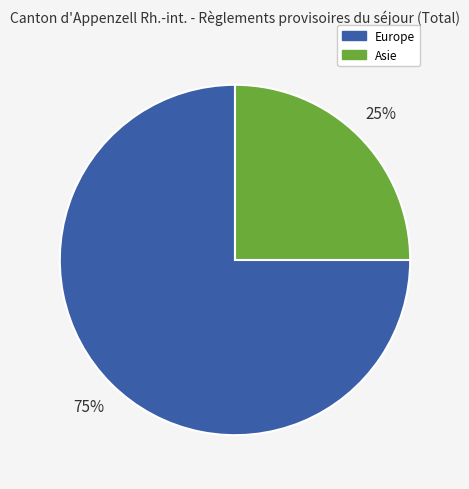

How many slices are in this pie chart?

2